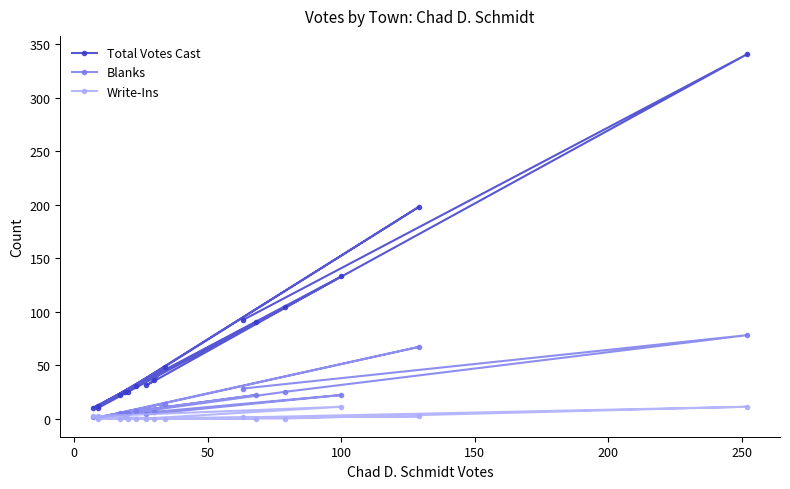

True or false: Total Votes Cast and Write-Ins cross at least once.

False